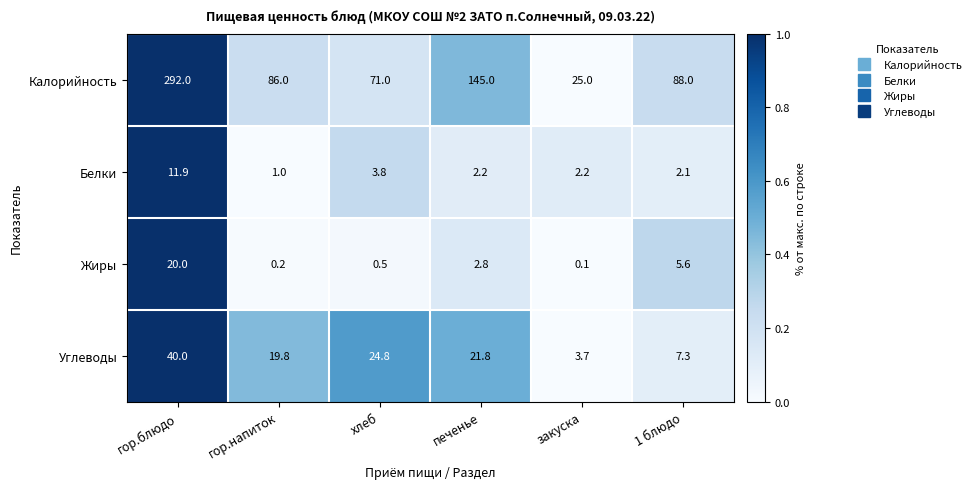

Count the number of data series in this chart.

4